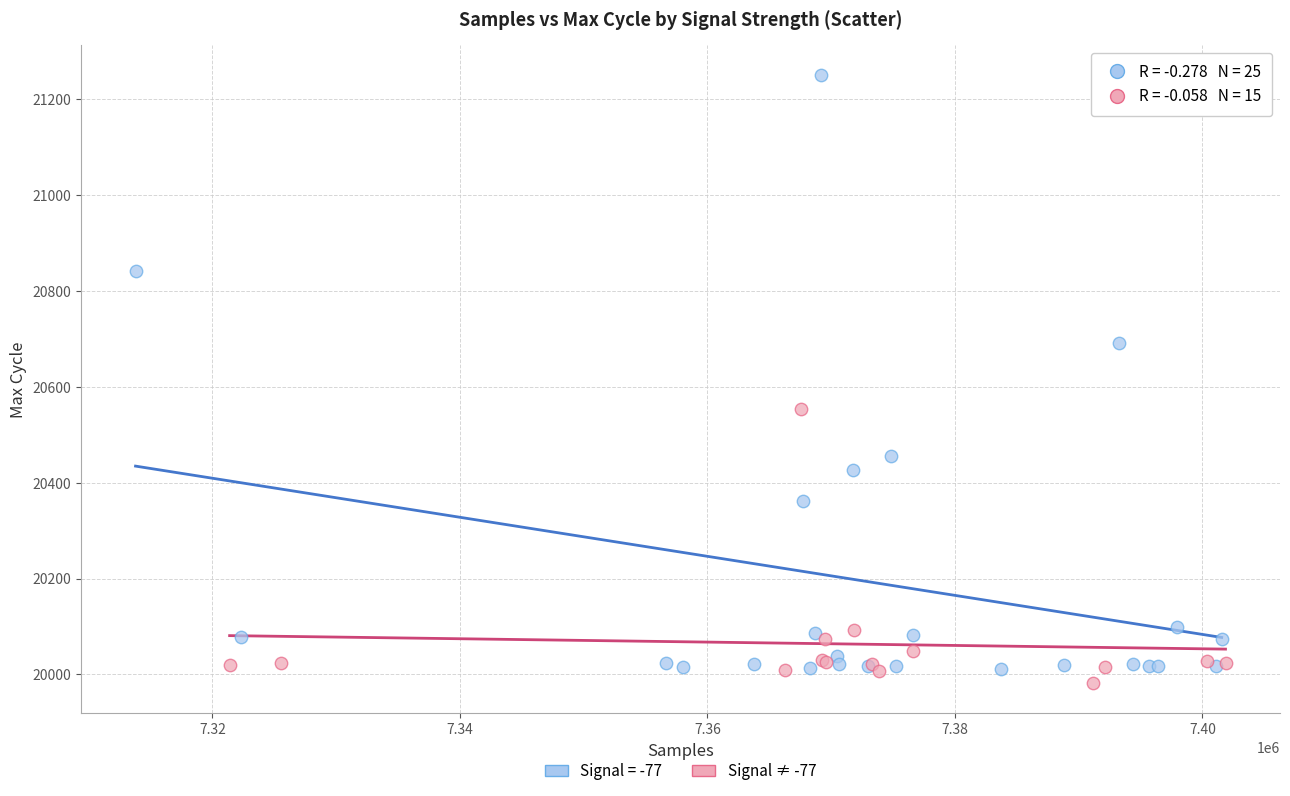

Which series contains the highest Y value?

Signal = -77